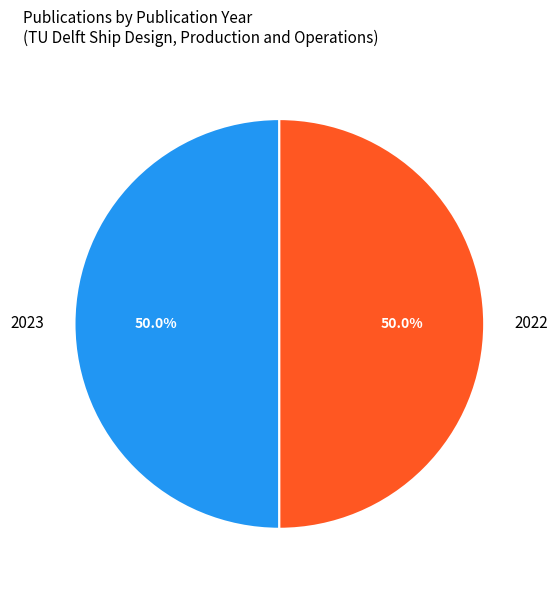

Is the sum of 2023 and 2022 greater than half?

Yes